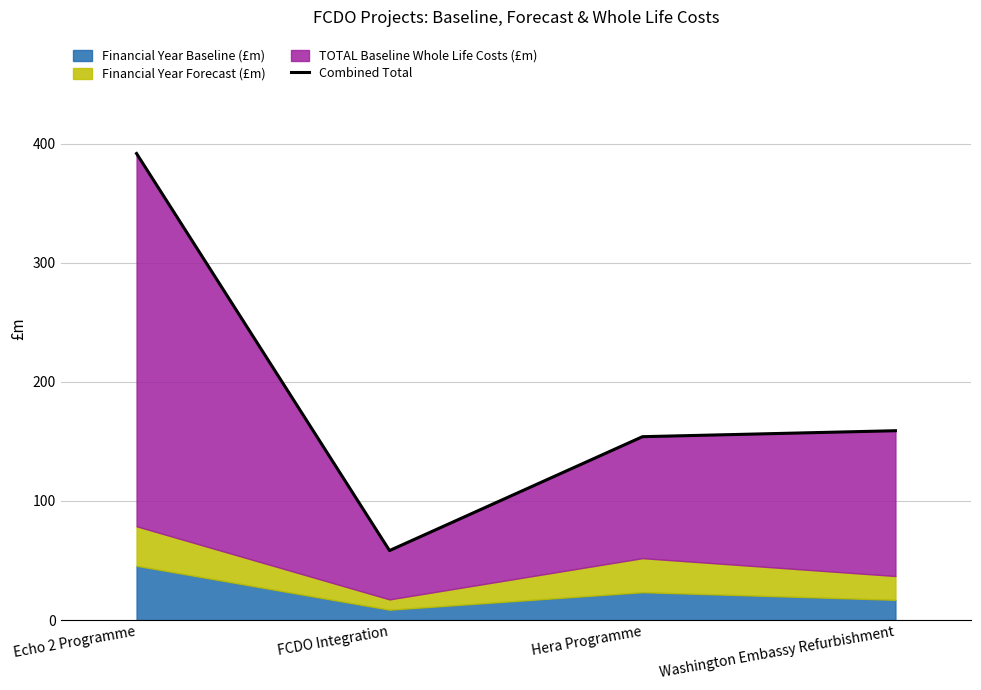

How many categories are shown in the chart?

4